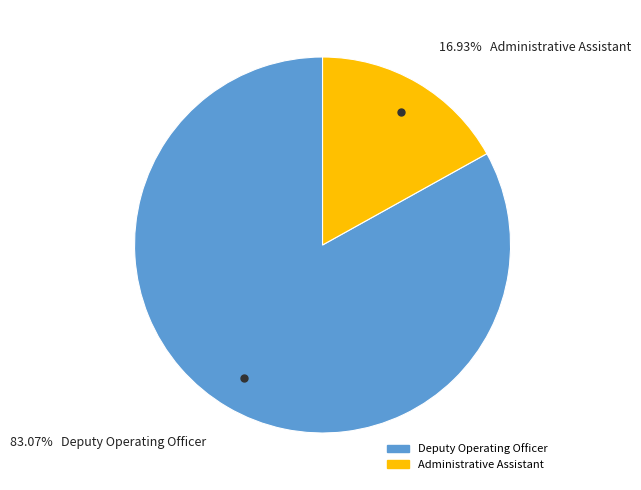

Which has a higher value, Administrative Assistant or Deputy Operating Officer?

Deputy Operating Officer